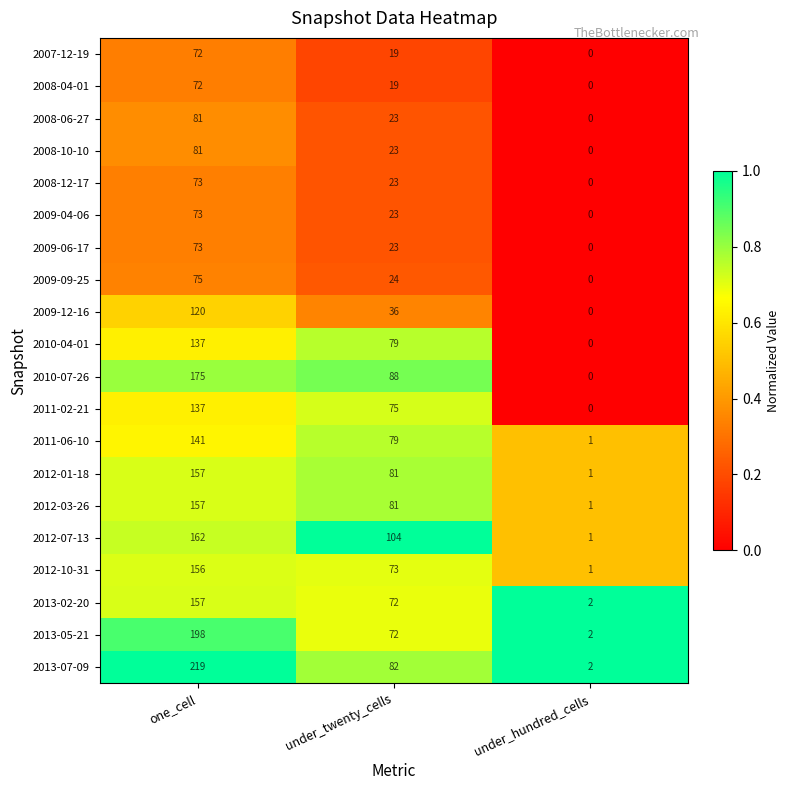

Between one_cell and under_hundred_cells, which series saw the biggest shift?

2013-07-09